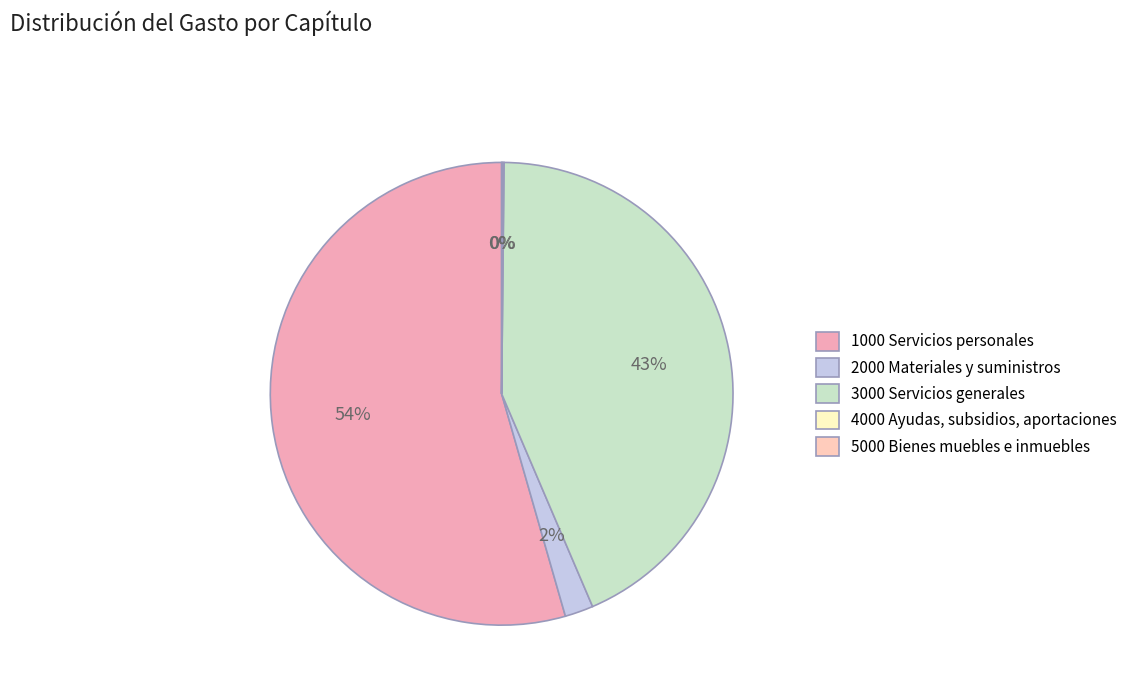

True or false: 5000 Bienes muebles e inmuebles accounts for 0% of the total.

True